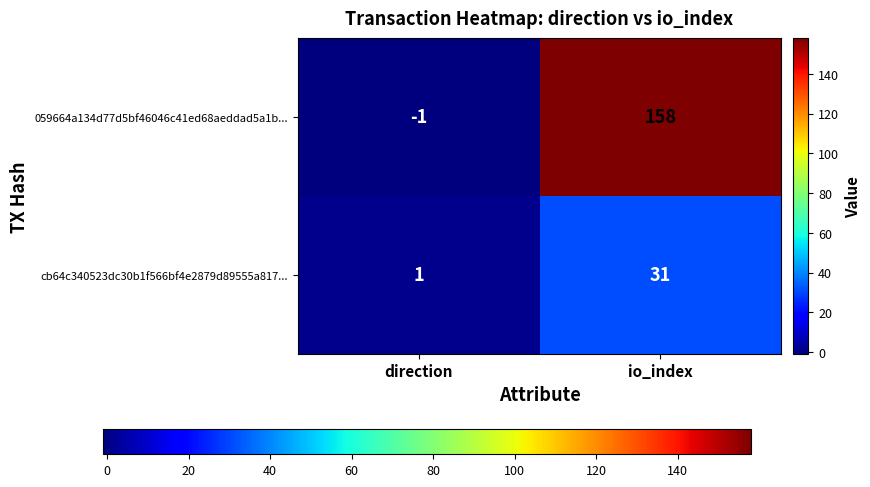

The 059664a134d77d5bf46046c41ed68aeddad5a1b... series shows -1 at direction. True or false?

True